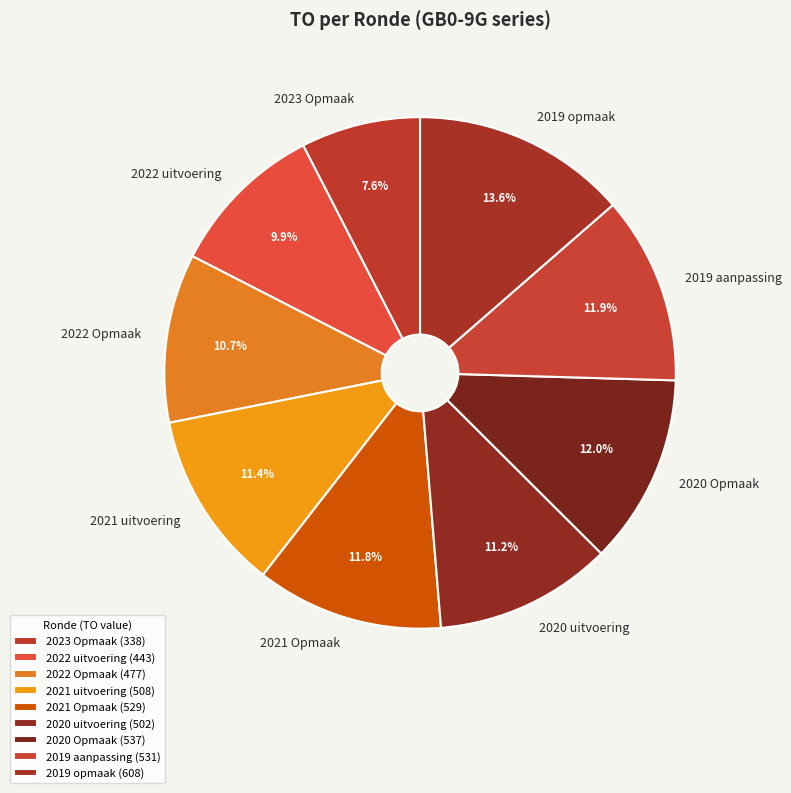

Is it true that 2019 opmaak is 8% of the pie?

False